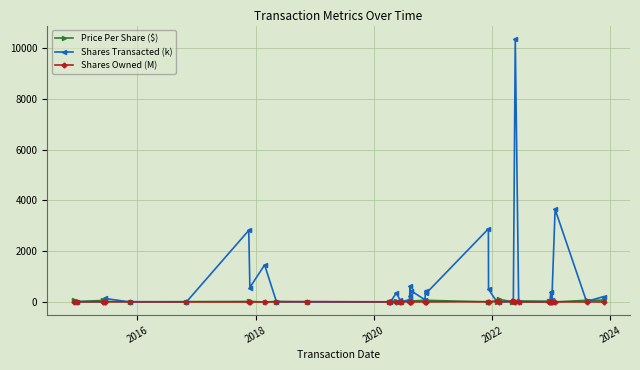

What is the highest value of the Shares Transacted (k) series?

10376.9